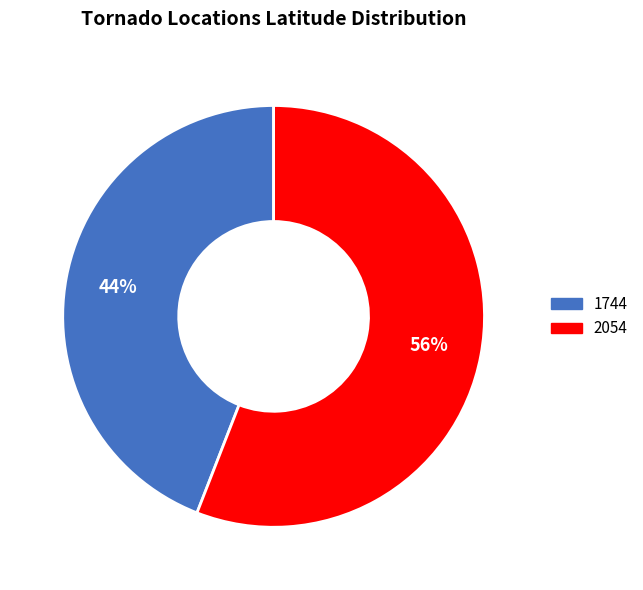

Is it true that 2054 is 56% of the pie?

True